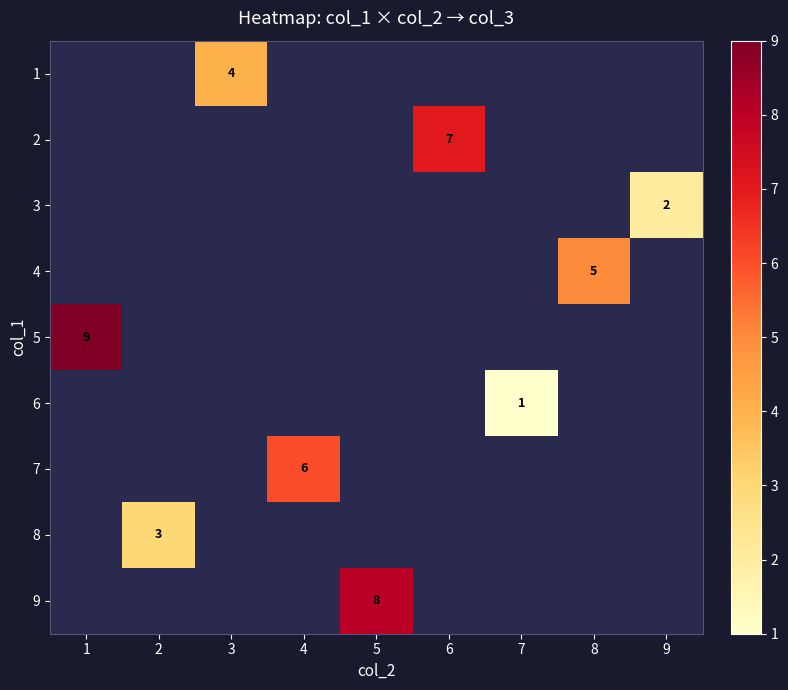

Which label corresponds to the smallest value in the chart?

7